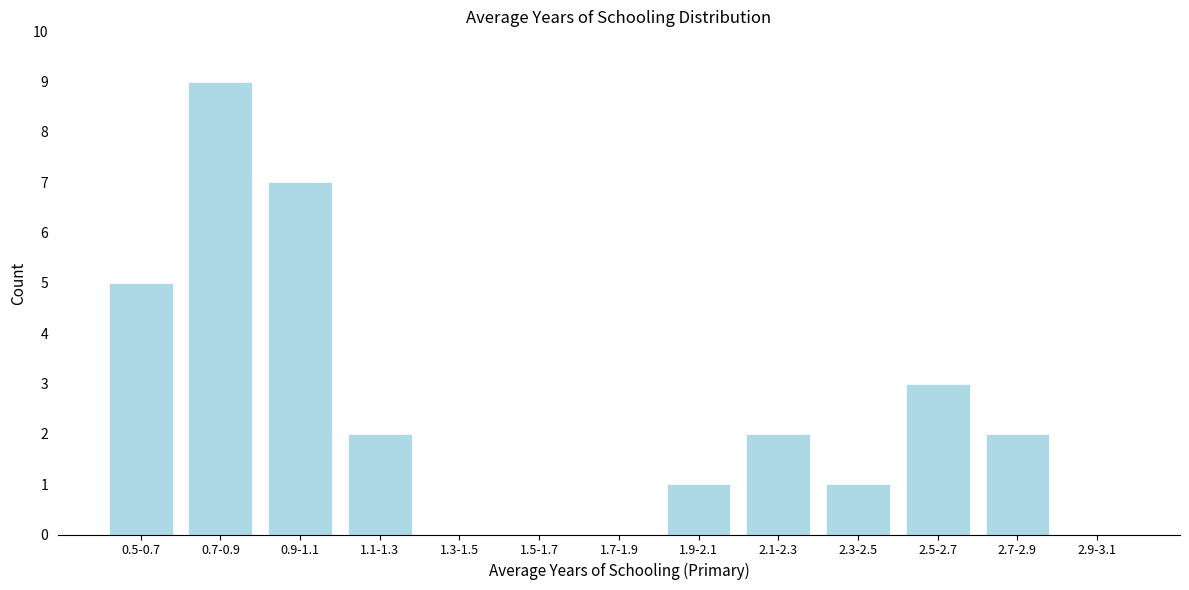

Reading left to right, list all the values displayed in this chart.

0.5-0.7=5	0.7-0.9=9	0.9-1.1=7	1.1-1.3=2	1.3-1.5=0	1.5-1.7=0	1.7-1.9=0	1.9-2.1=1	2.1-2.3=2	2.3-2.5=1	2.5-2.7=3	2.7-2.9=2	2.9-3.1=0